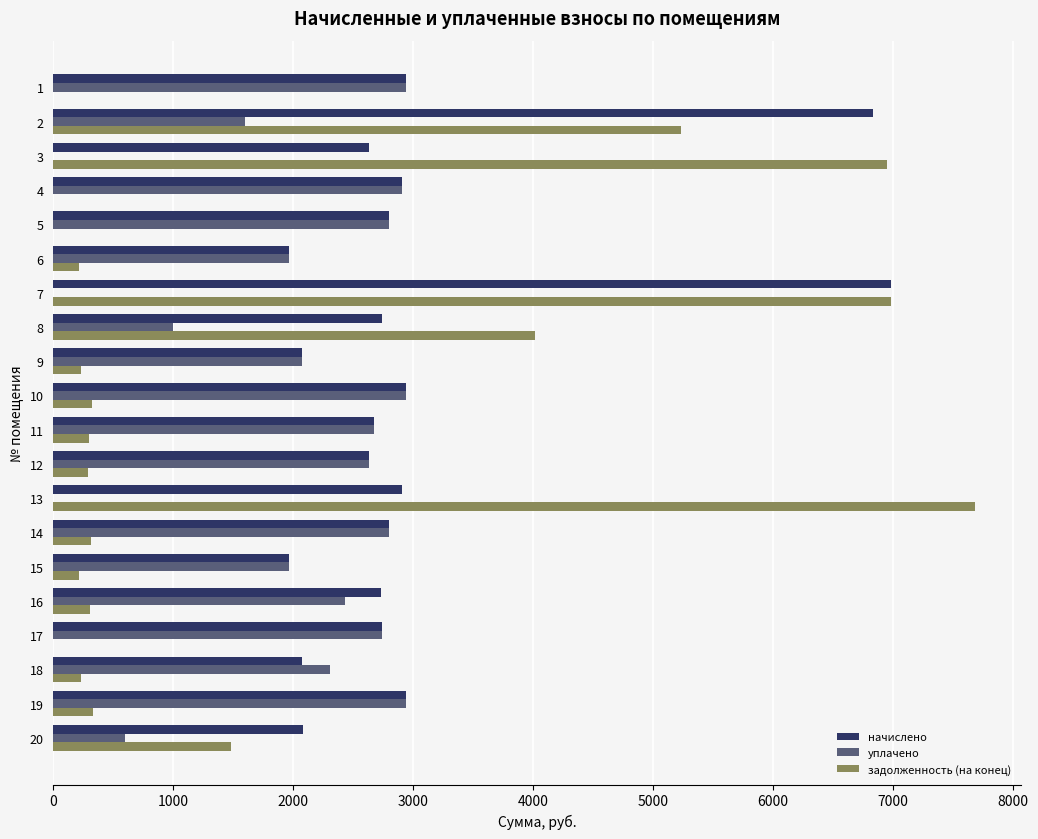

What is the sum of all уплачено values?

39299.8